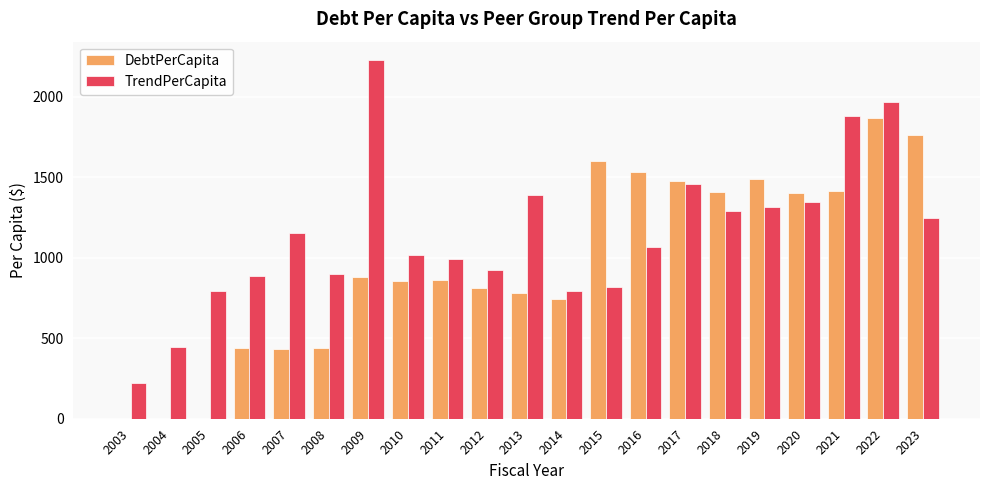

What is the maximum value shown in the chart?

2230.6